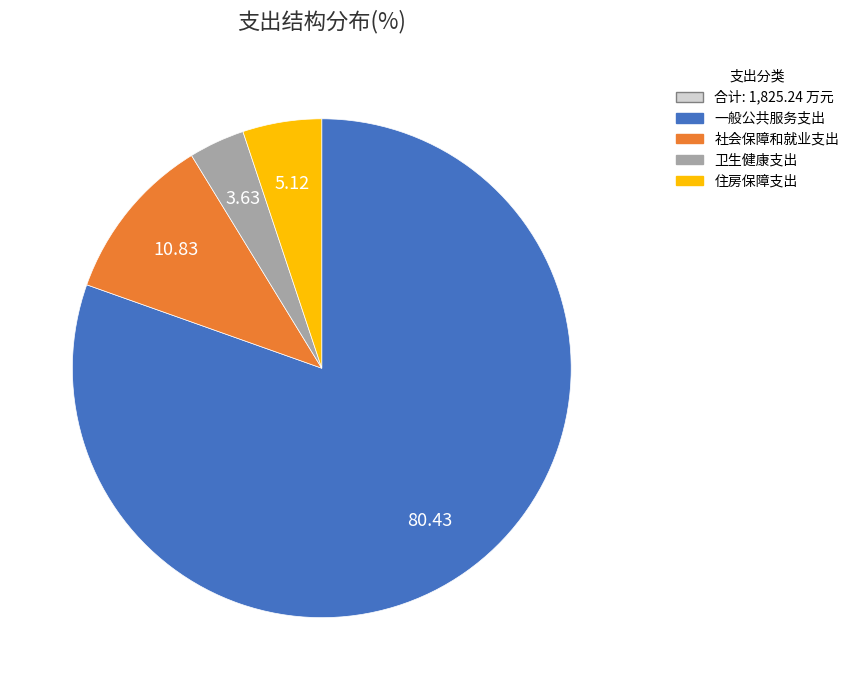

Does any single category account for the majority?

Yes